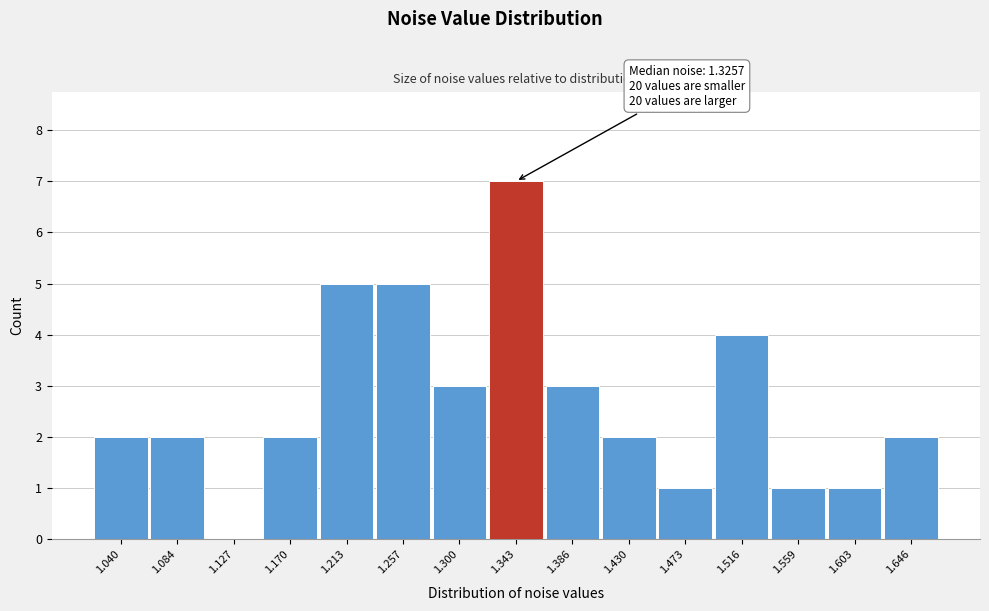

Which range on the x-axis has the tallest bar?

1.320 to 1.365